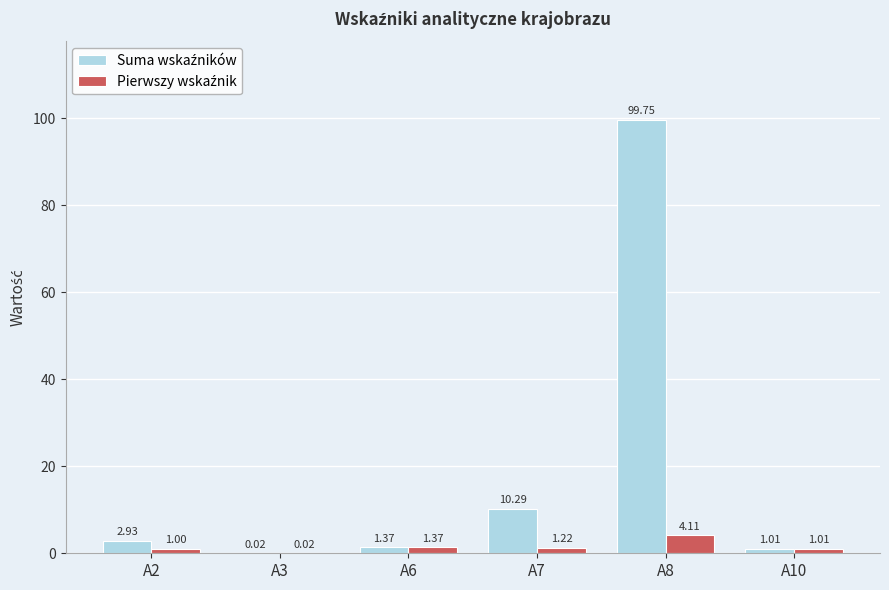

At which category is the sum across all series the highest?

A8